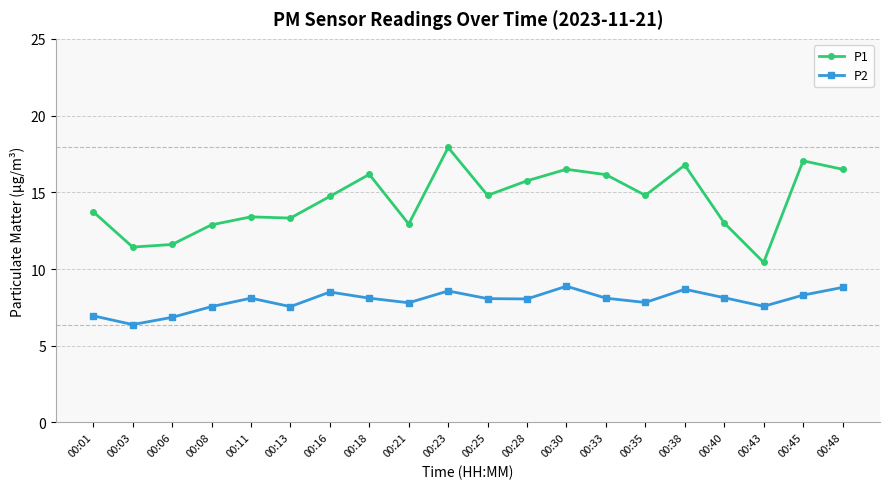

What is the average value of the P1 series?

14.5